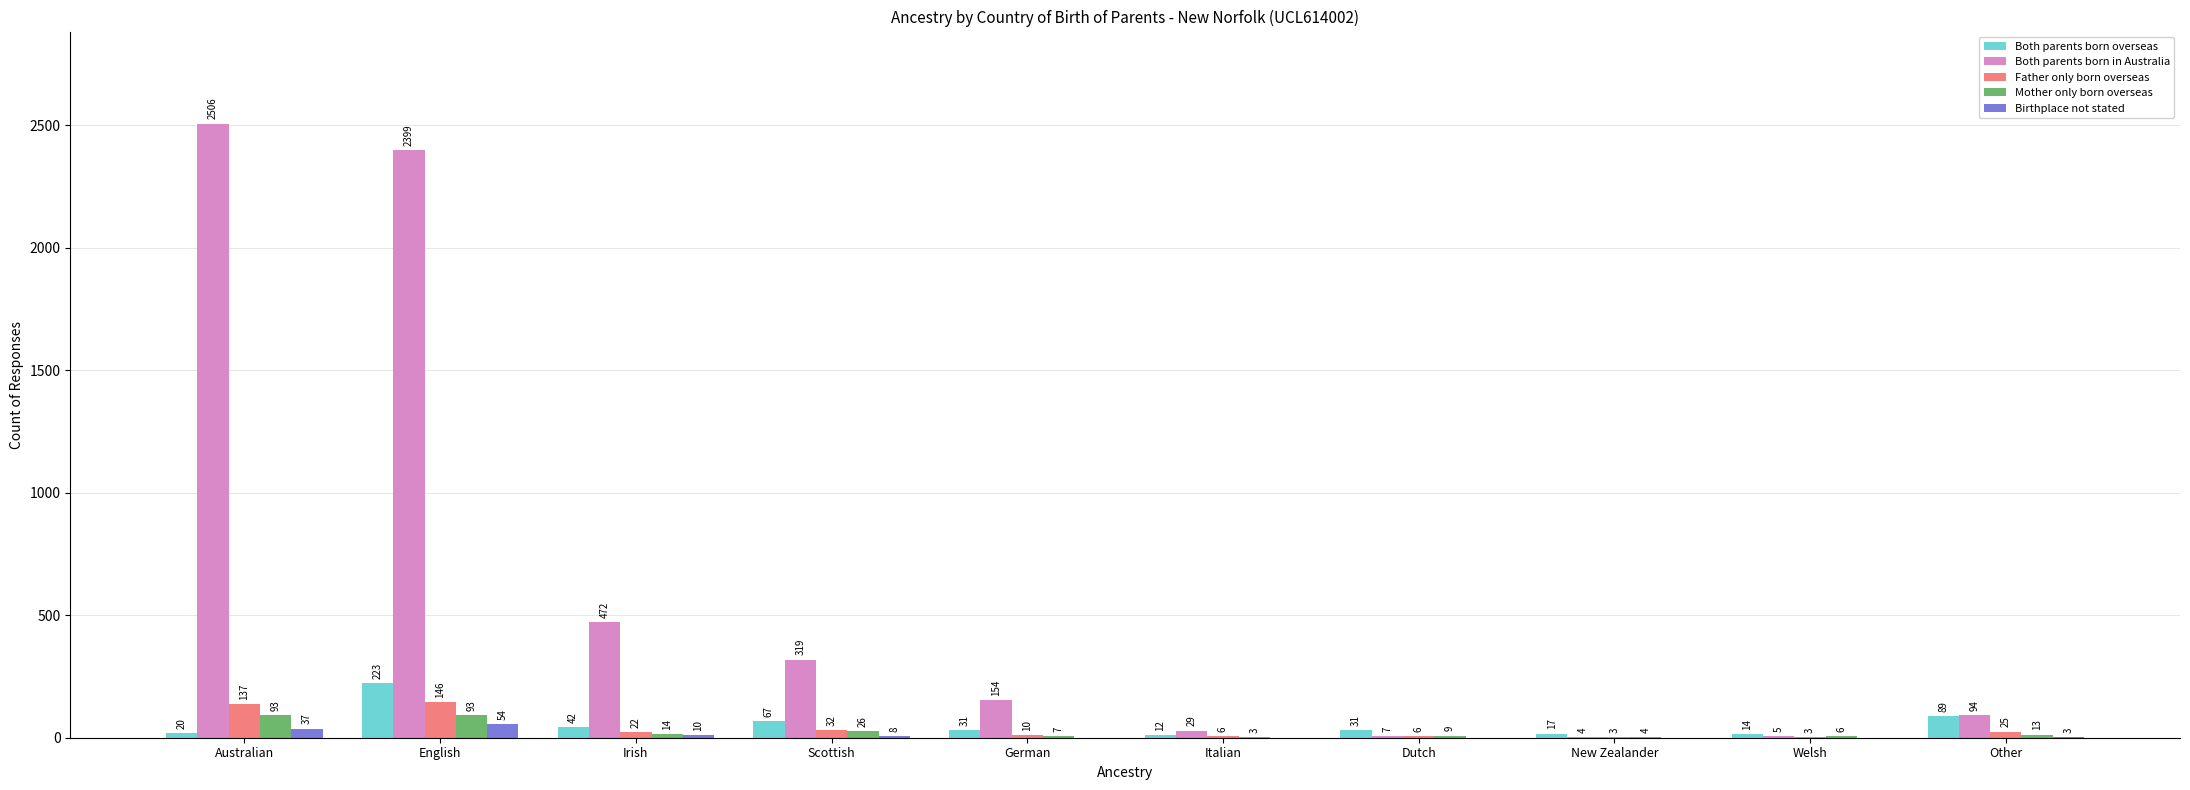

Which series has the largest total across all categories?

Both parents born in Australia